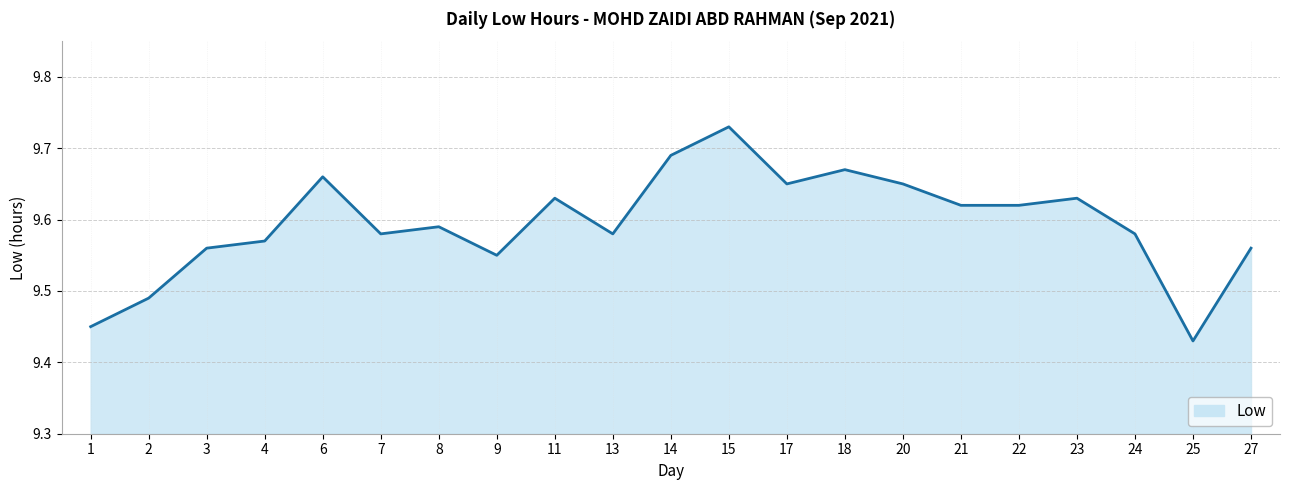

At which category does the chart reach its minimum across all series?

25